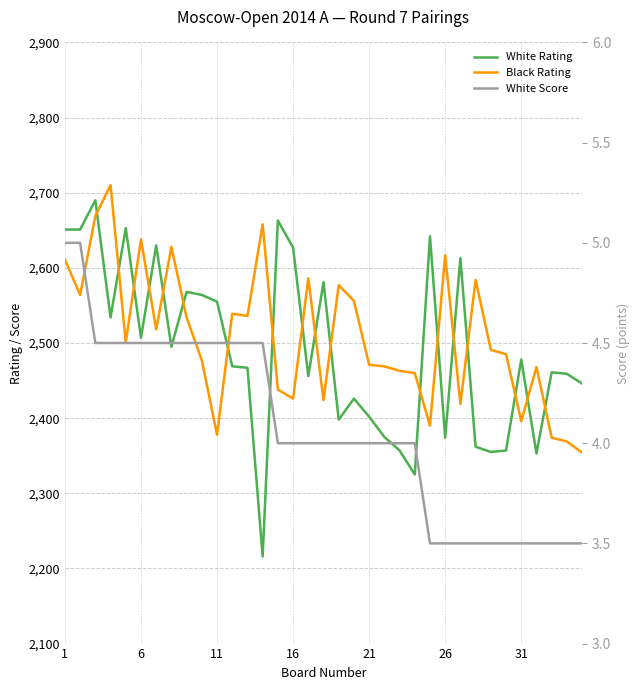

At which label does White Score first exceed 4?

1